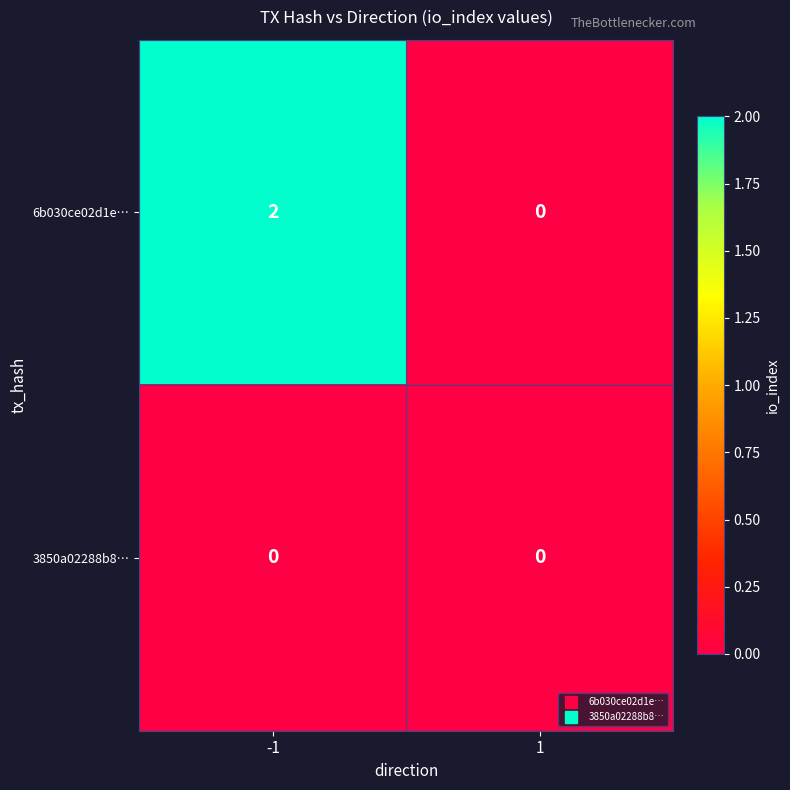

Which series has the largest range (max minus min)?

6b030ce02d1e…